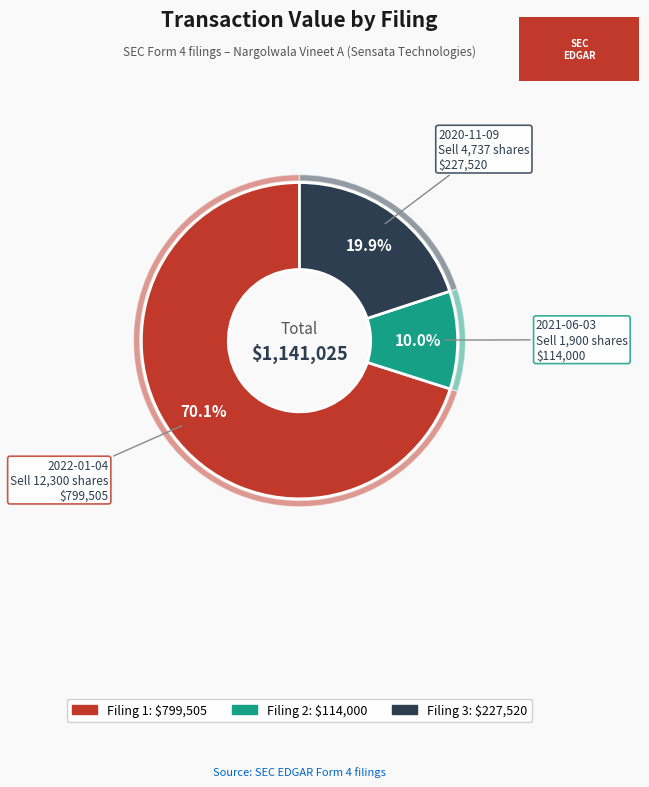

True or false: wf-form4_160504704136237.xml accounts for 29% of the total.

False